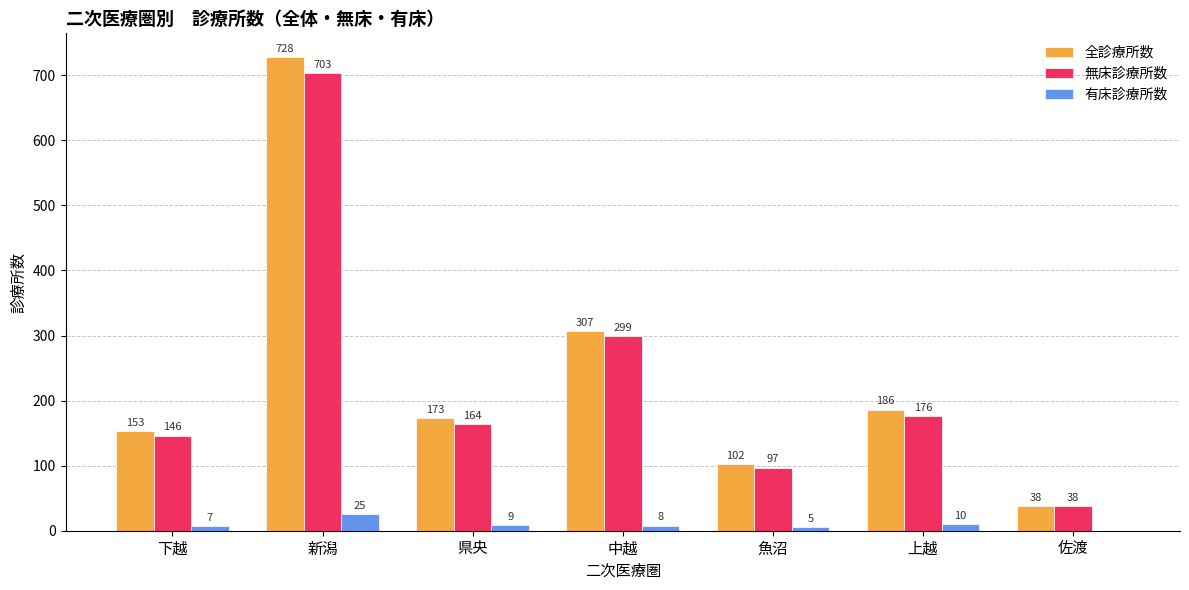

How many groups of bars are there?

7